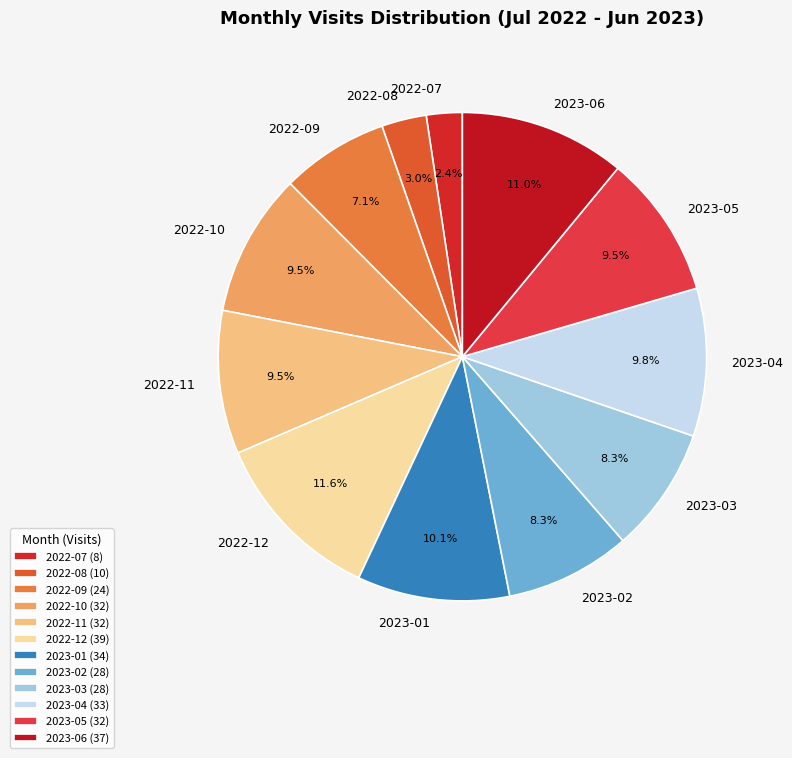

Which has a higher value, 2022-09 or 2023-02?

2023-02